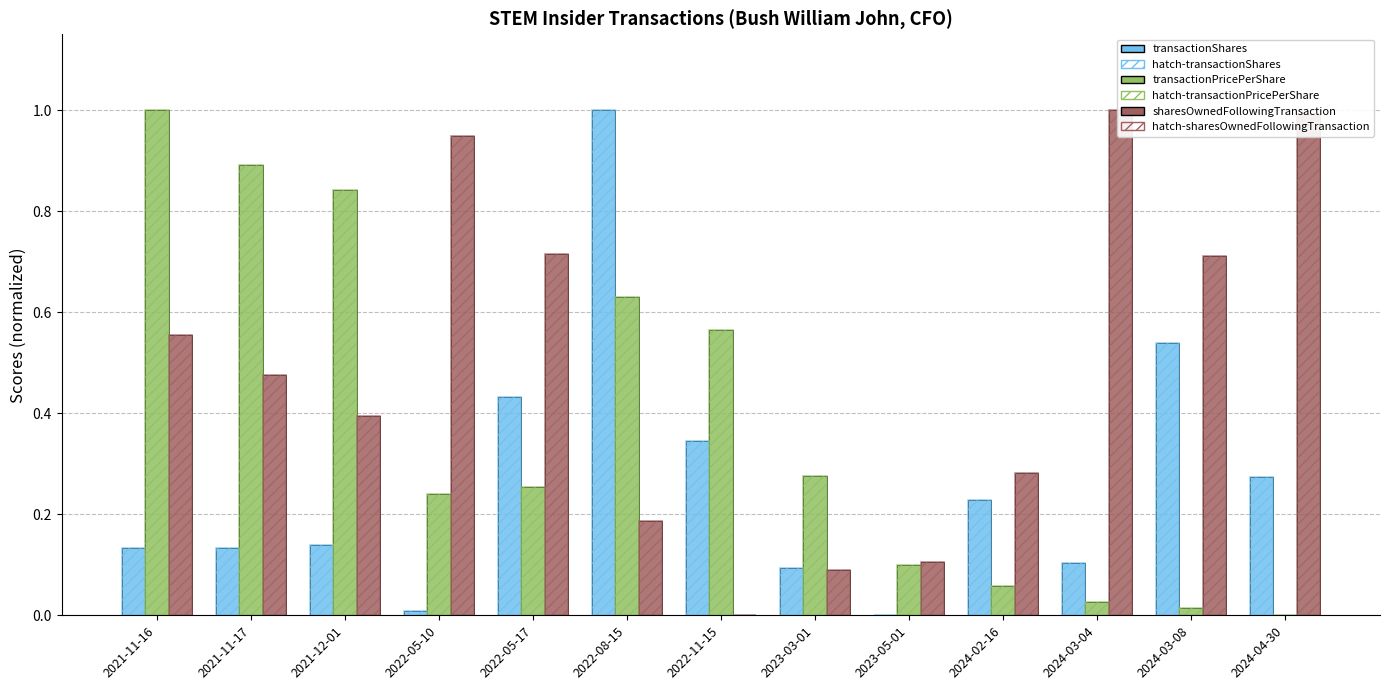

Rank the categories by hatch-transactionShares value from highest to lowest.

2022-08-15, 2024-03-08, 2022-05-17, 2022-11-15, 2024-04-30, 2024-02-16, 2021-12-01, 2021-11-16, 2021-11-17, 2024-03-04, 2023-03-01, 2022-05-10, 2023-05-01